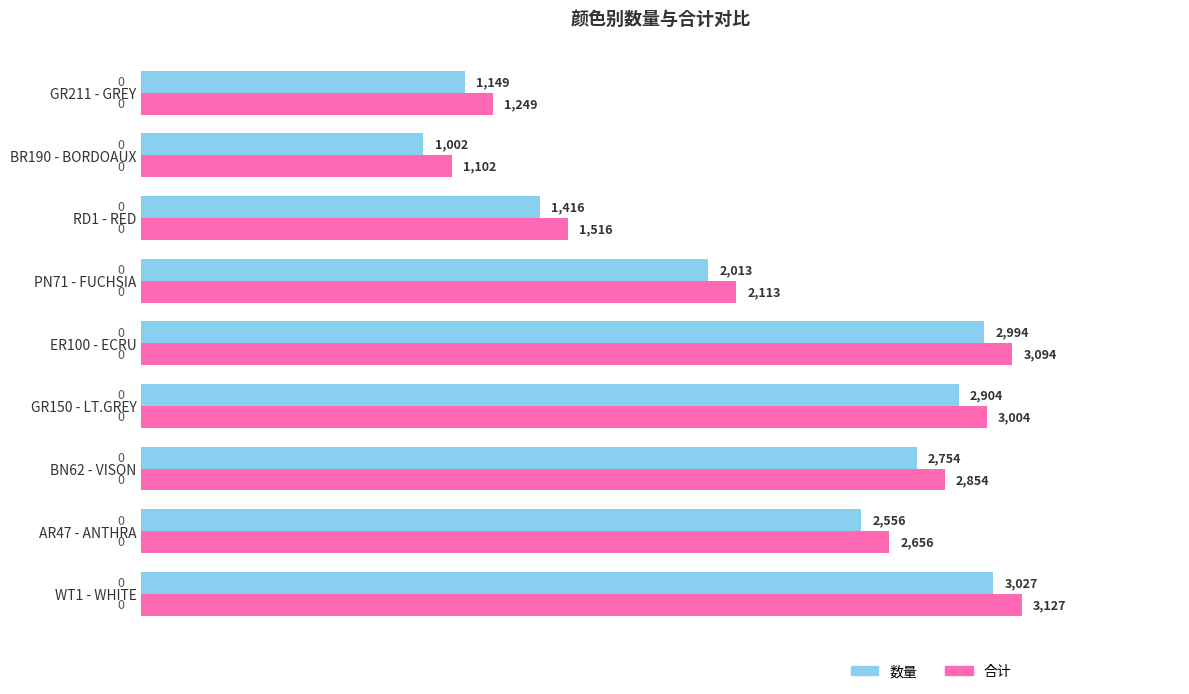

What are all the series names shown in the legend?

数量, 合计